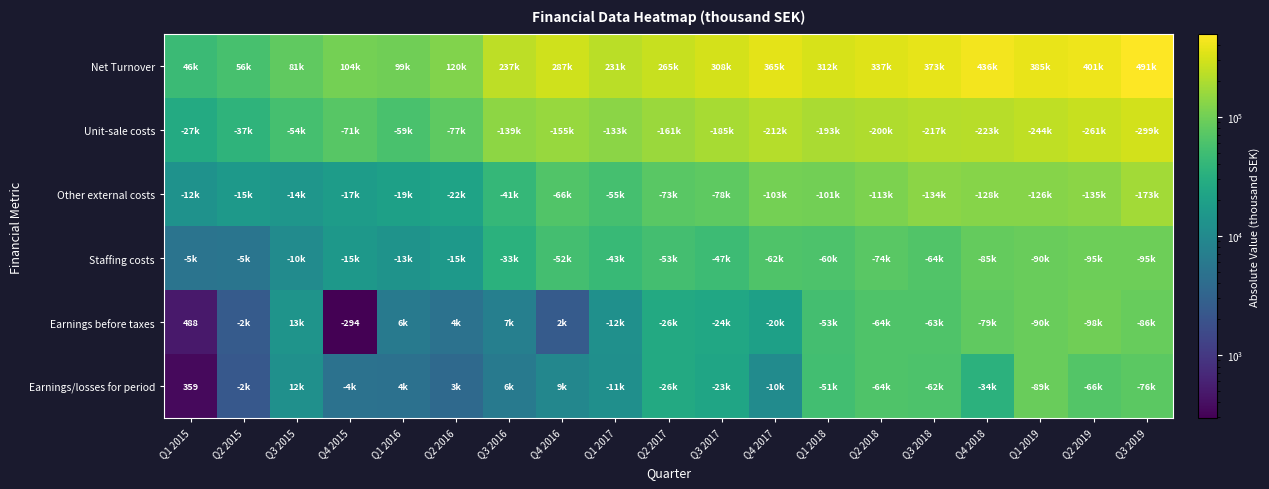

Read the Earnings before taxes value at Q1 2018, to the nearest 50.

53900